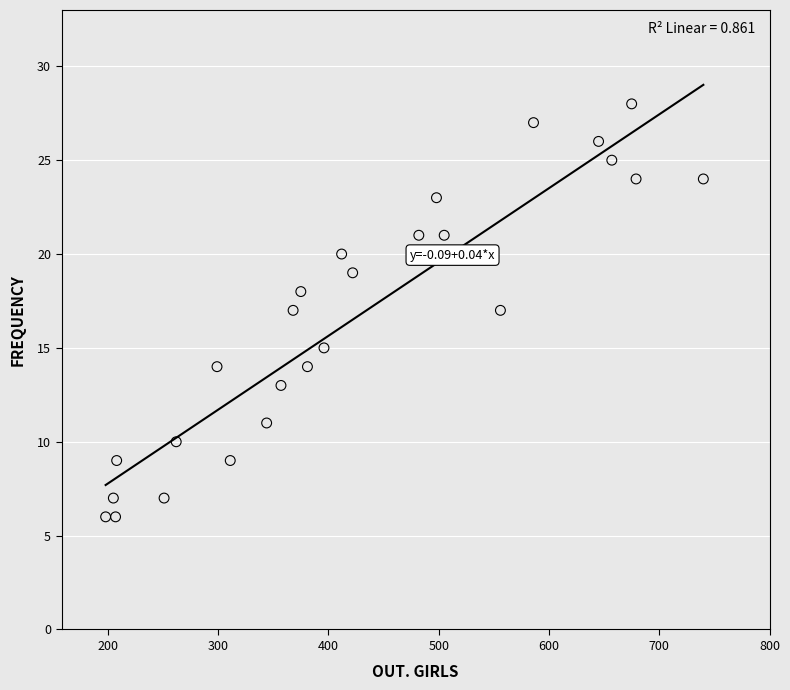

What is the range of X values (max minus min)?

542